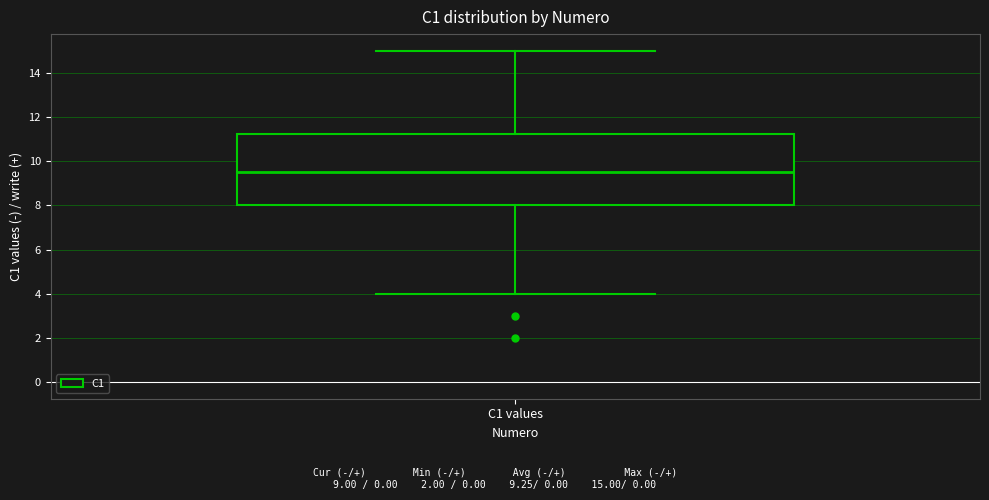

Transcribe this box plot: give where the median line is, the range the box spans, and where the two whiskers end, as read against the y-axis. The values are not printed on the chart, so give them approximately, as read against the axis.

median 9.6, box 8.0 to 11.2, whiskers 4.0 to 15.0